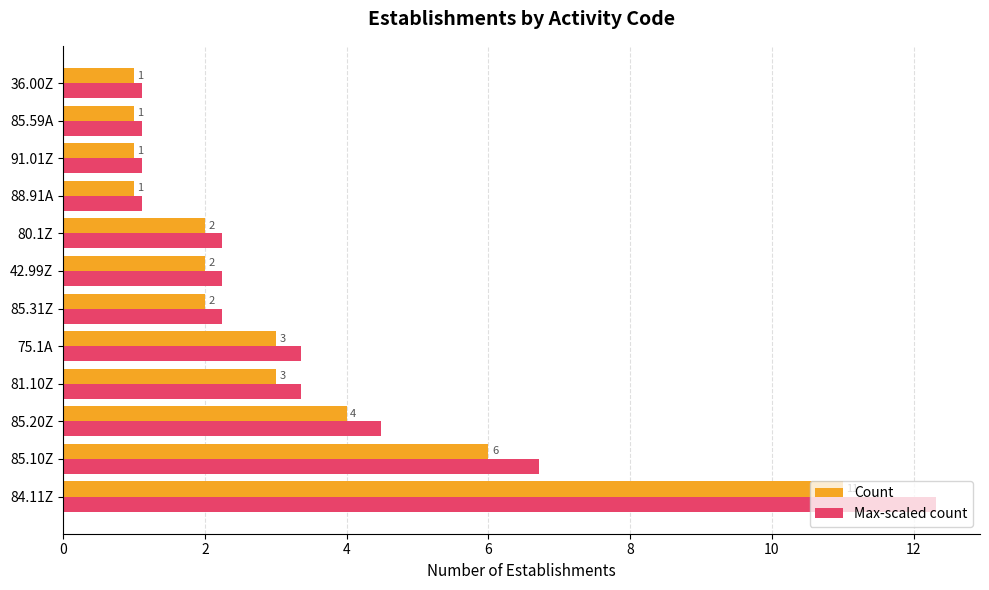

True or false: Count has a value of 4.0 at 85.20Z.

True